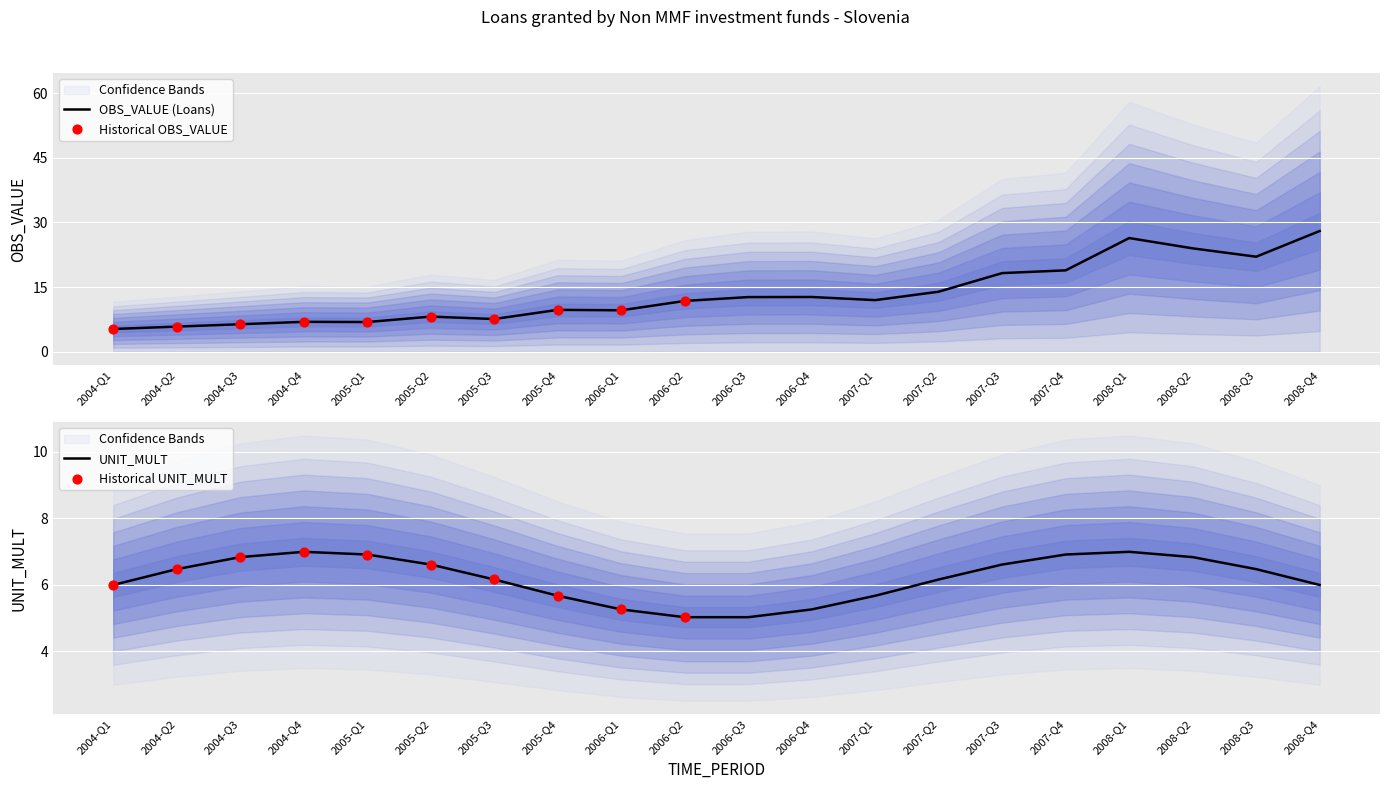

Between 2005-Q2 and 2005-Q1, which is larger?

2005-Q2